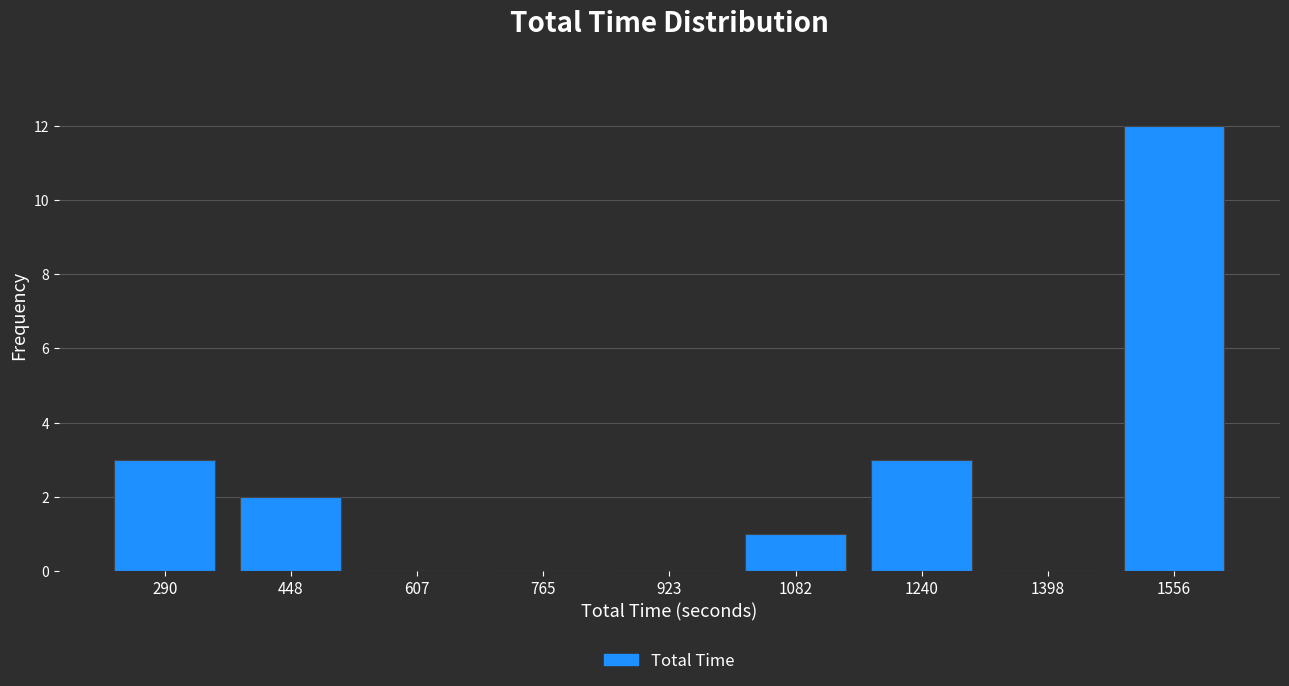

Reading left to right, what are all the values shown in this chart?

290=3	448=2	607=0	765=0	923=0	1082=1	1240=3	1398=0	1556=12